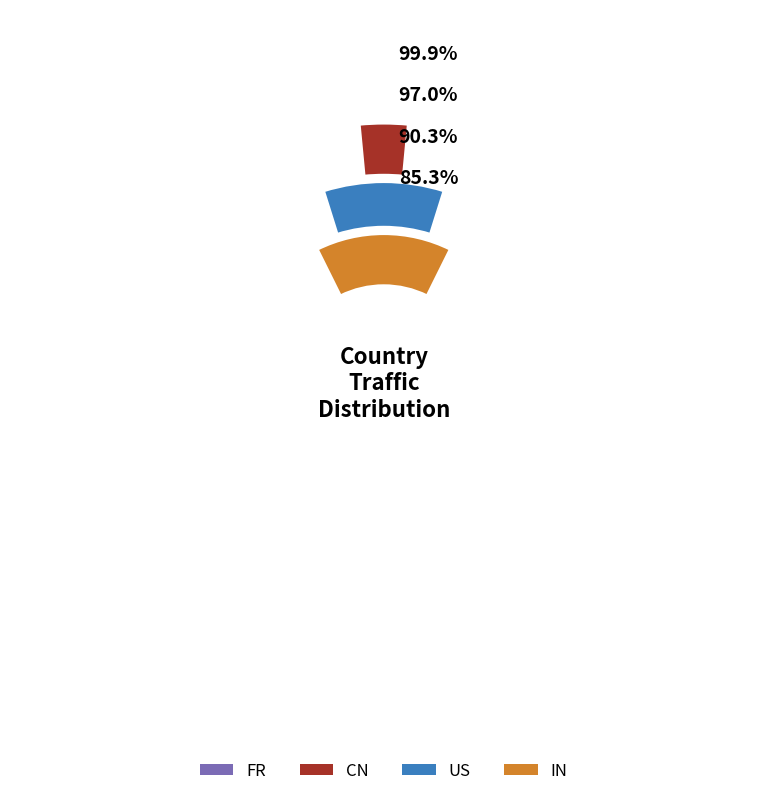

Count the number of slices in the pie.

2